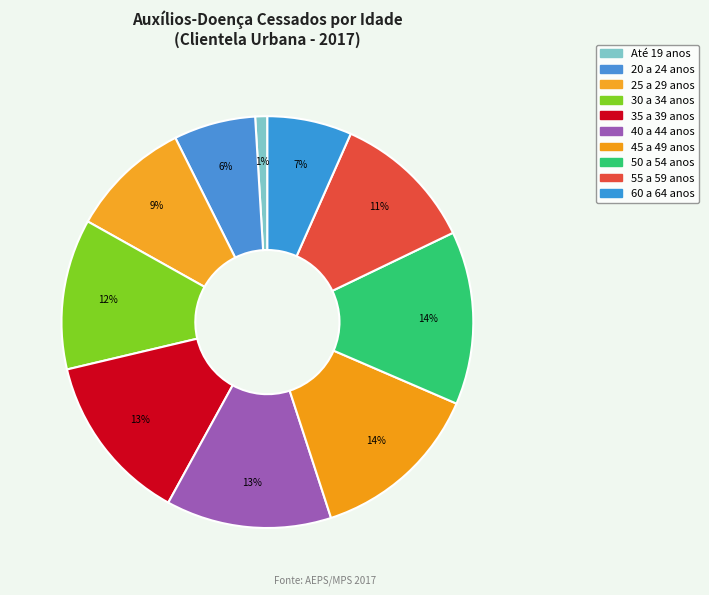

How many slices are in this pie chart?

10